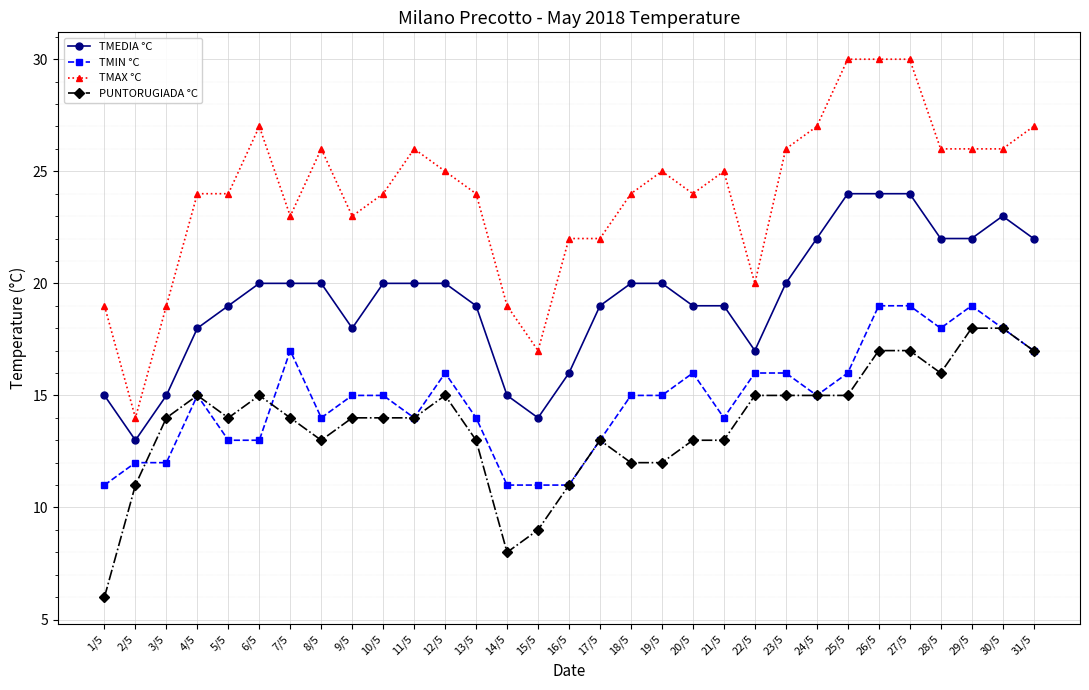

Between 1/5 and 10/5, which series saw the biggest shift?

PUNTORUGIADA °C